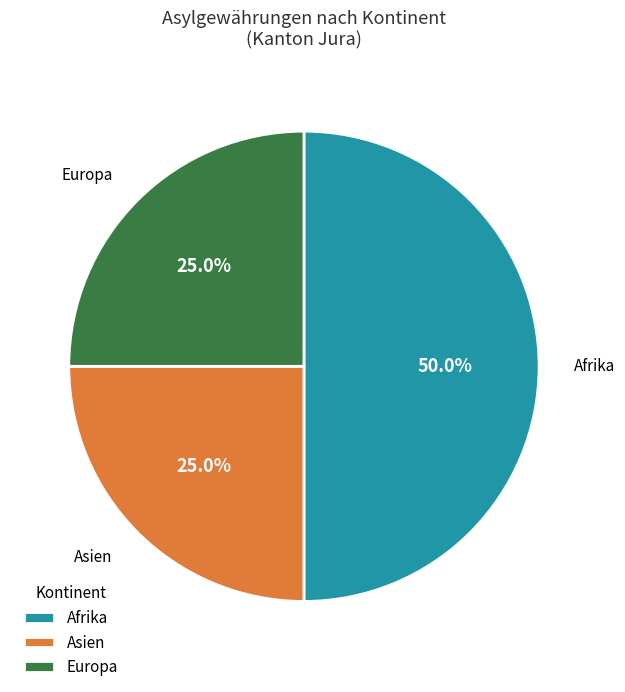

How many slices are in this pie chart?

3